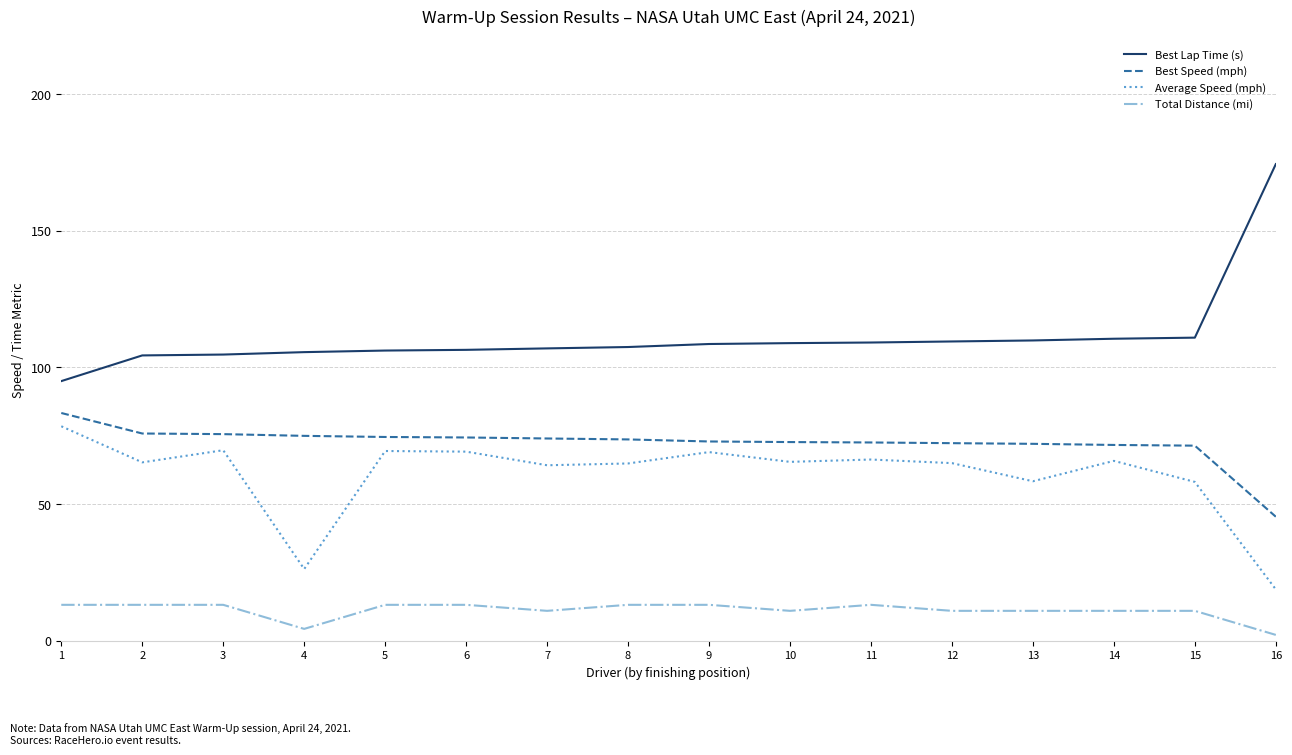

At how many categories does at least one series exceed 88?

16